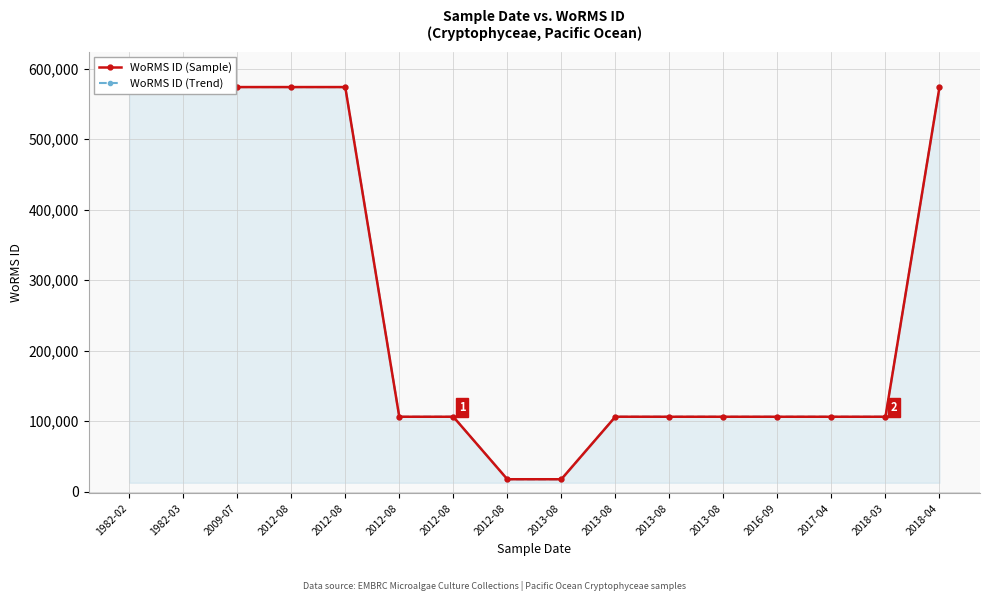

True or false: WoRMS ID (Sample) and WoRMS ID (Trend) intersect in this chart.

False